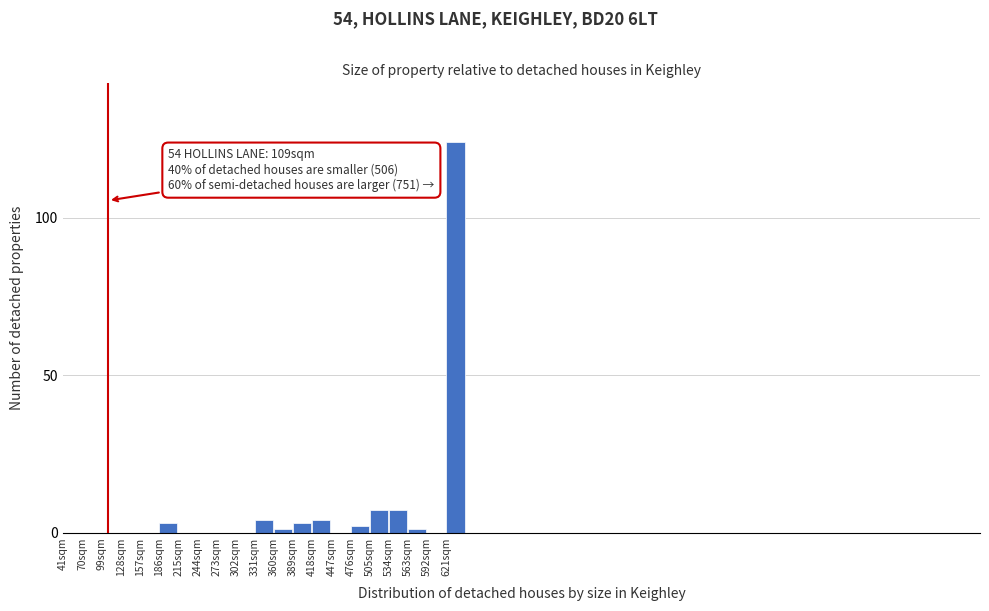

Reading left to right, transcribe all the data shown in this chart.

41sqm=0	70sqm=0	99sqm=0	128sqm=0	157sqm=0	186sqm=3	215sqm=0	244sqm=0	273sqm=0	302sqm=0	331sqm=4	360sqm=1	389sqm=3	418sqm=4	447sqm=0	476sqm=2	505sqm=7	534sqm=7	563sqm=1	592sqm=0	621sqm=124